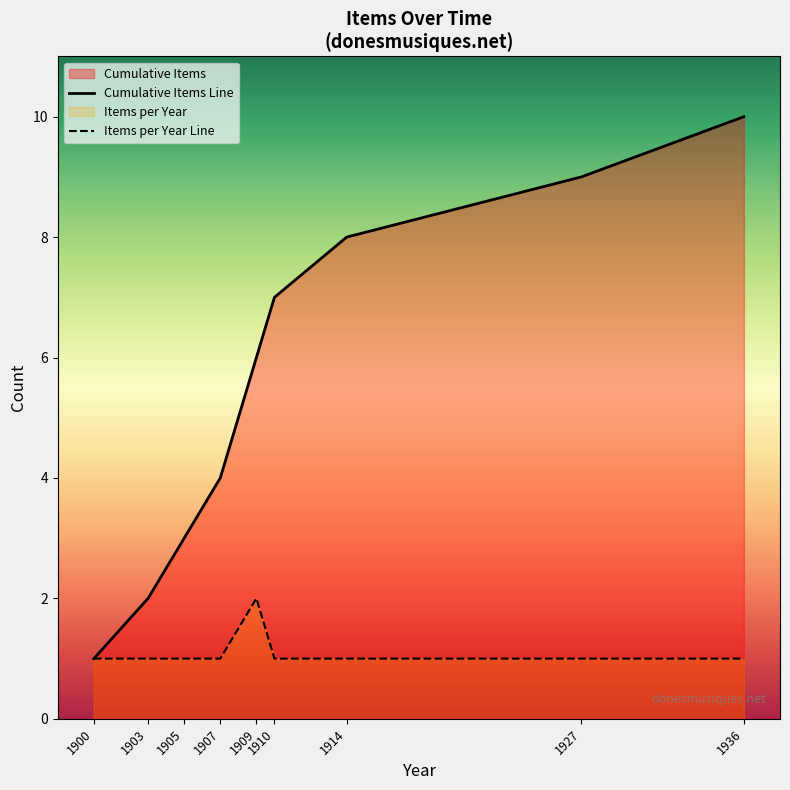

What is the value of the Cumulative Items Line point at the 8th from the left?

9